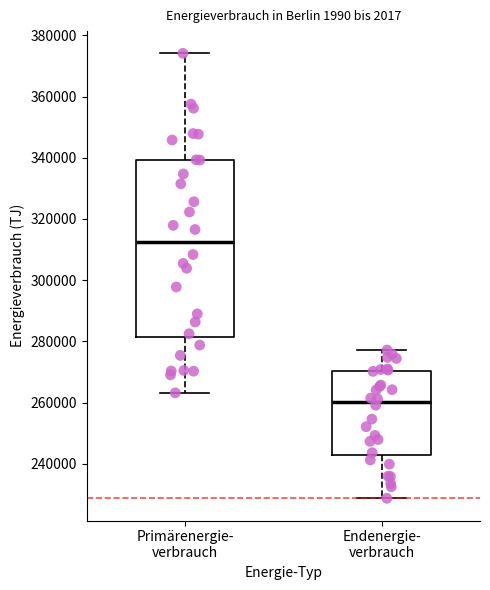

Reading left to right, transcribe this box plot: for each box, give where its median line is, the range the box spans, and where its two whiskers end, as read against the y-axis. The values are not printed on the chart, so give them approximately, as read against the axis.

Primärenergie- verbrauch: median 312000, box 282000 to 340000, whiskers 264000 to 374000
Endenergie- verbrauch: median 260000, box 242000 to 270000, whiskers 228000 to 278000